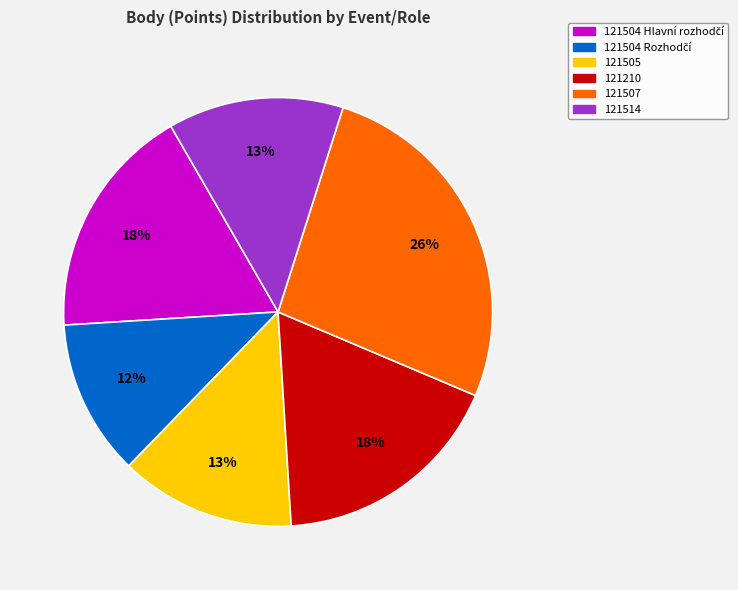

To the nearest percent, what is the combined percentage of 121210 and 121505?

31%